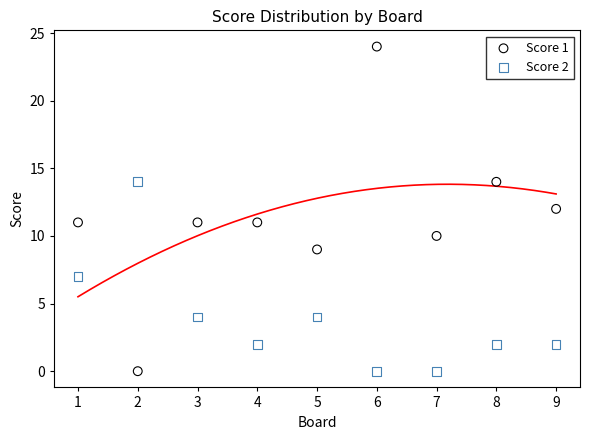

Across all data points, what is the range of X values (max minus min)?

8